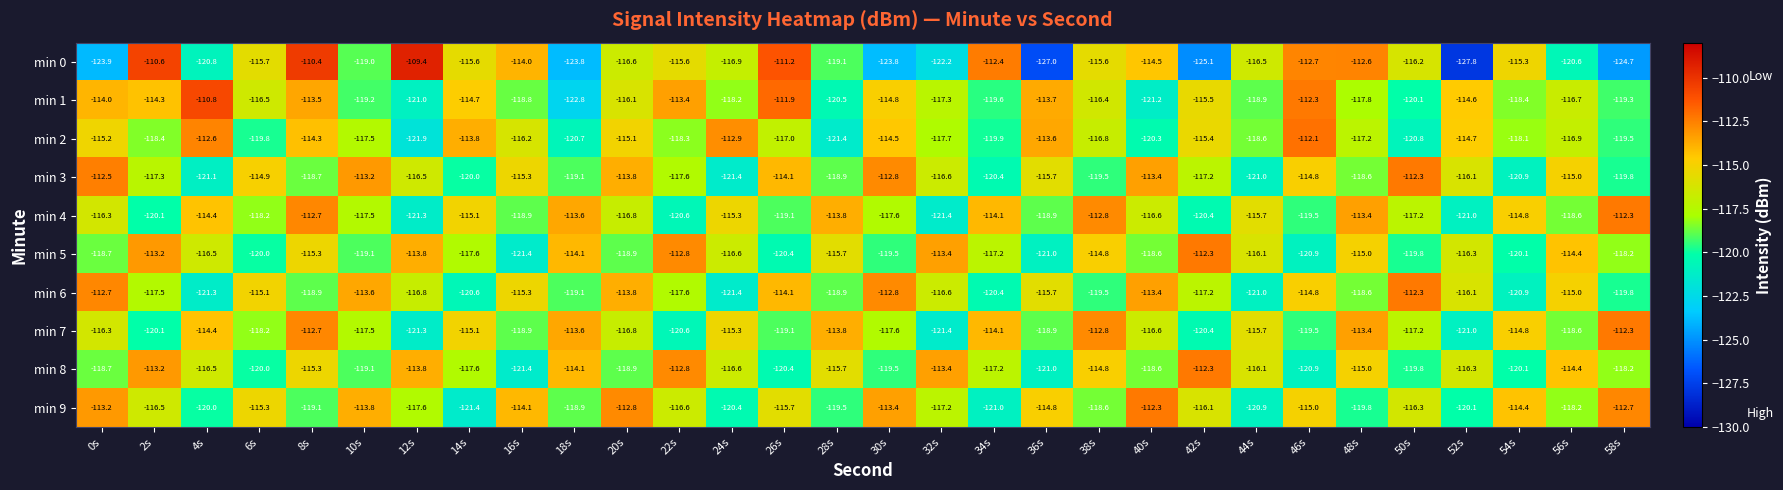

What is the spread (max minus min) of values at 30s?

11.0